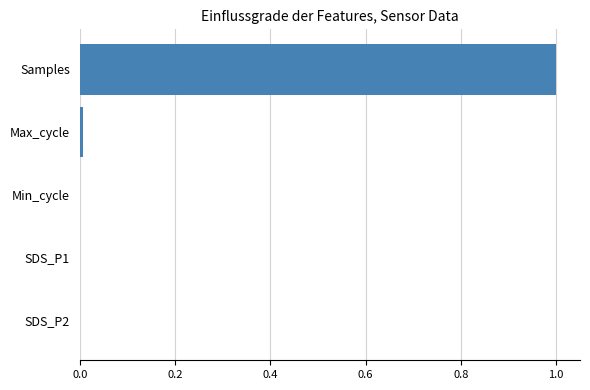

Are the bars horizontal?

Yes